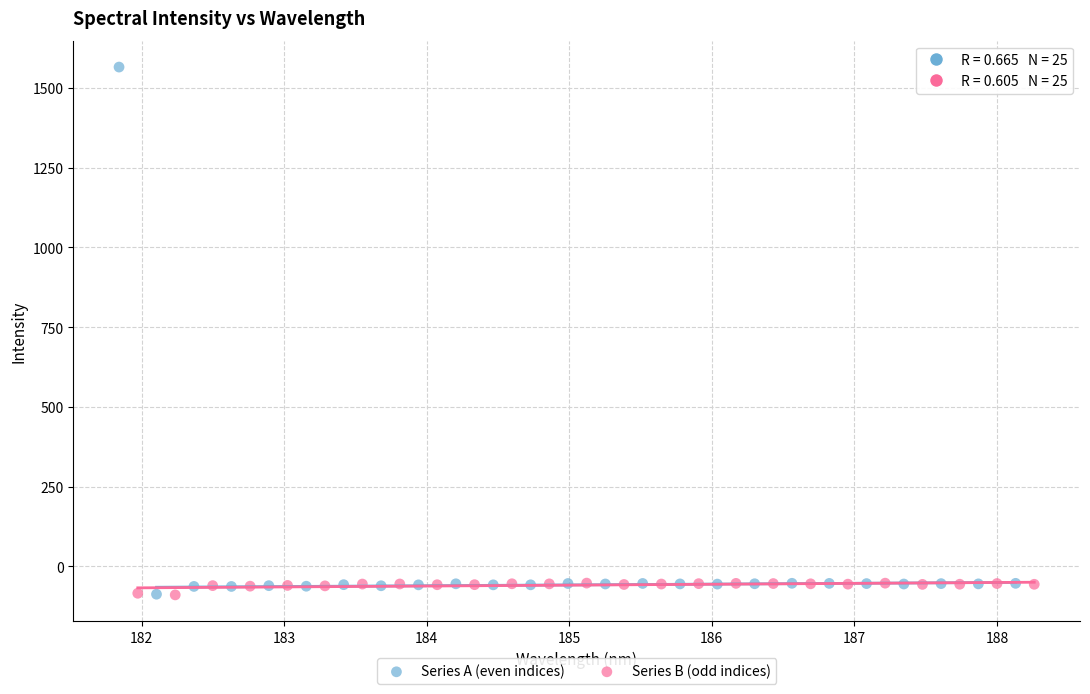

Which series reaches the maximum Y coordinate?

Series A (even indices)